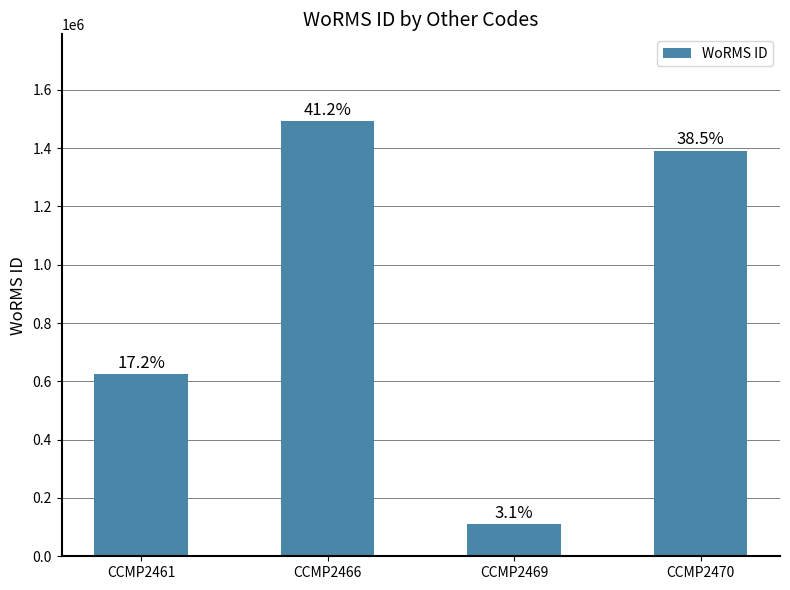

The chart shows a value of 1491877 at CCMP2466. True or false?

True